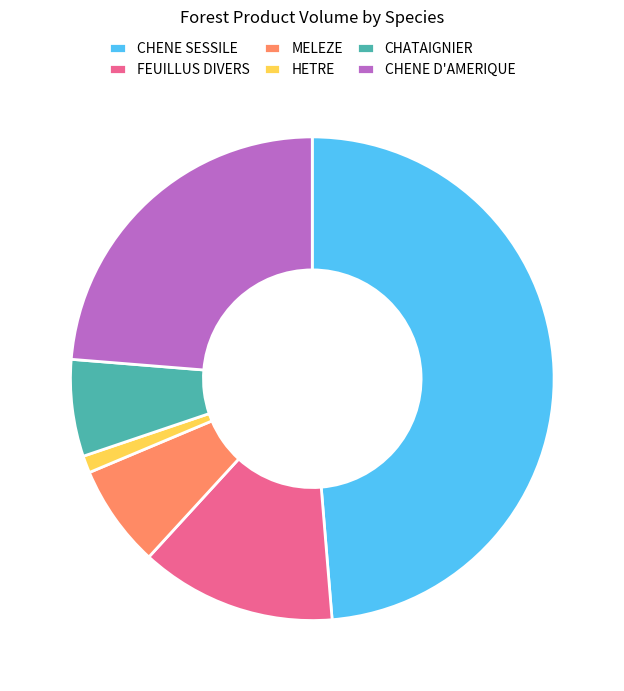

What is the smallest slice in the pie chart?

HETRE